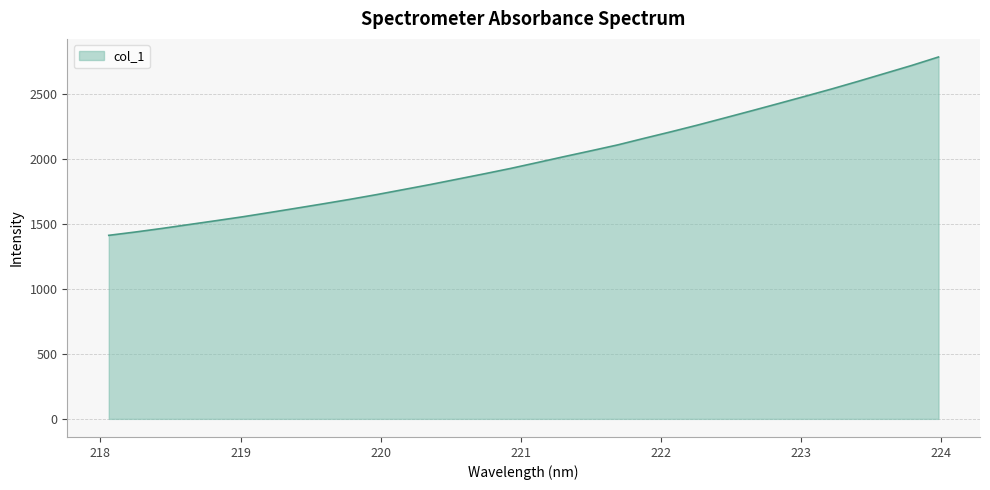

What is the maximum value shown in the chart?

2785.0